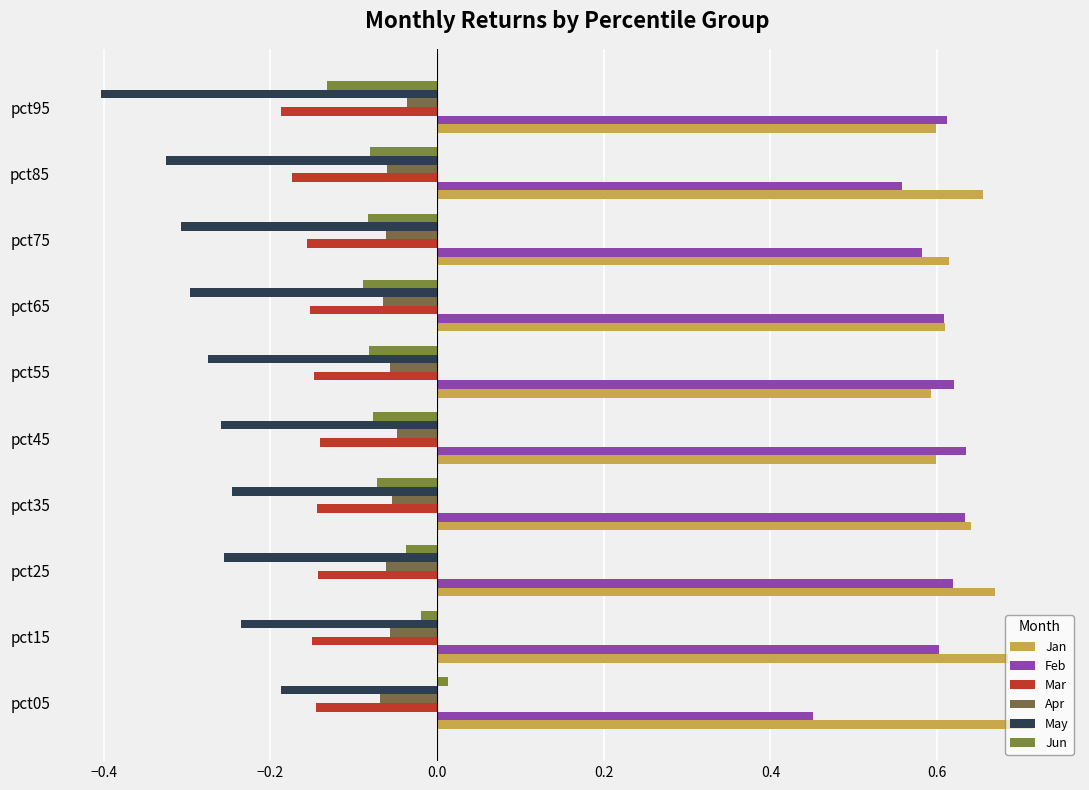

What are all the series names shown in the legend?

Jan, Feb, Mar, Apr, May, Jun